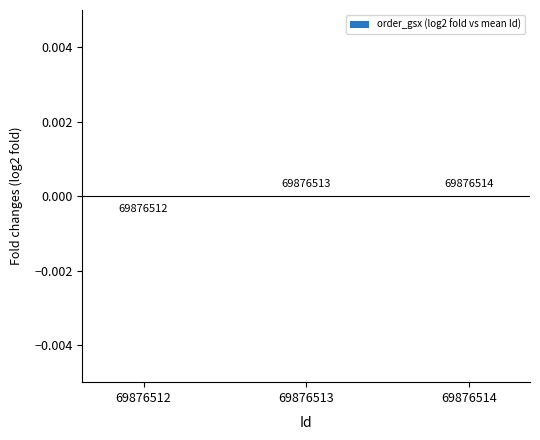

The value at 69876514 is 0.0. True or false?

False